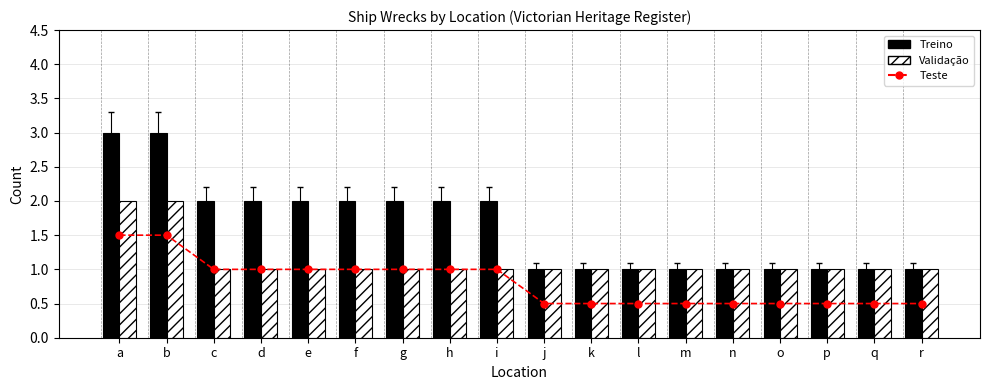

How many distinct data groups are displayed?

3